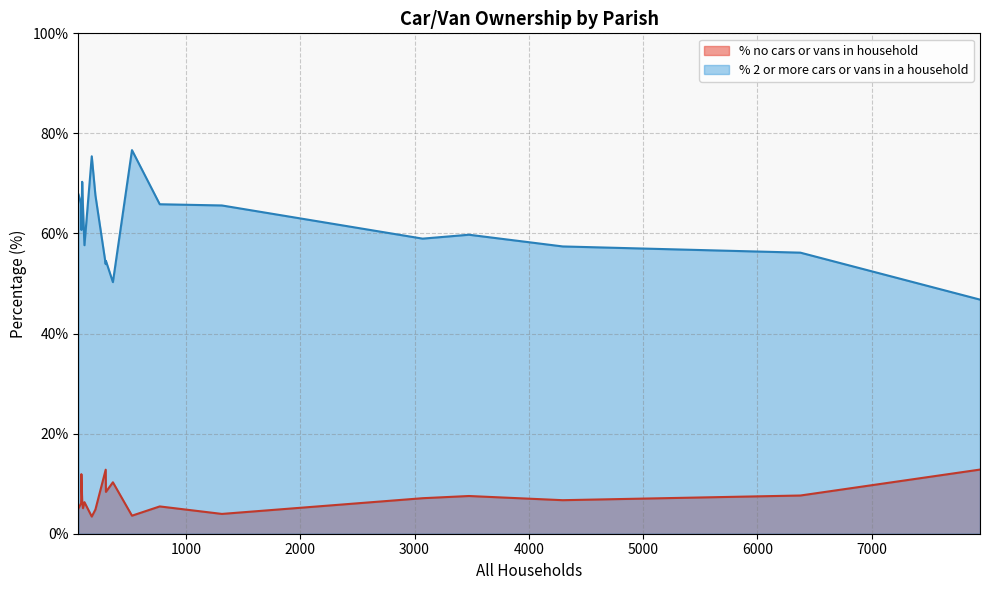

Which series has the widest spread of values?

% 2 or more cars or vans in a household